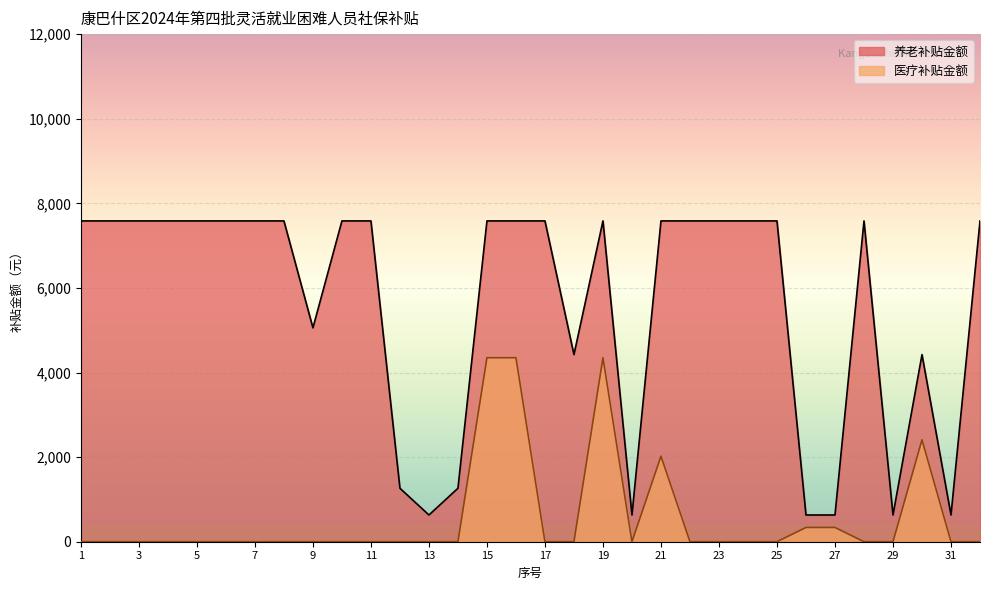

Which series has the largest range (max minus min)?

养老补贴金额